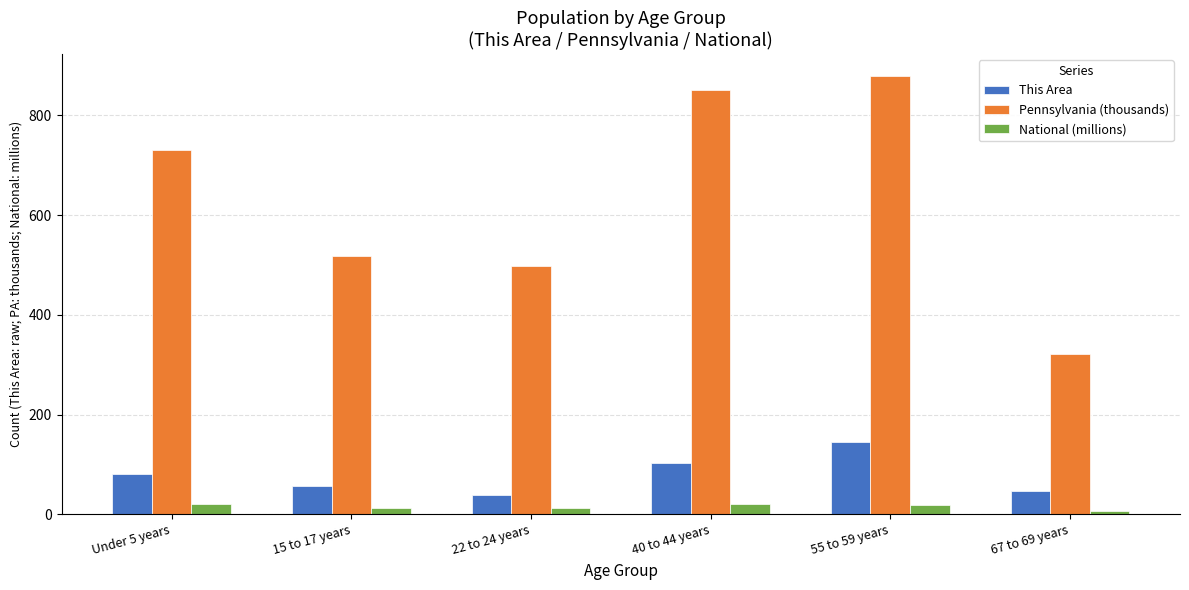

The National (millions) series shows 12.7 at 22 to 24 years. True or false?

True